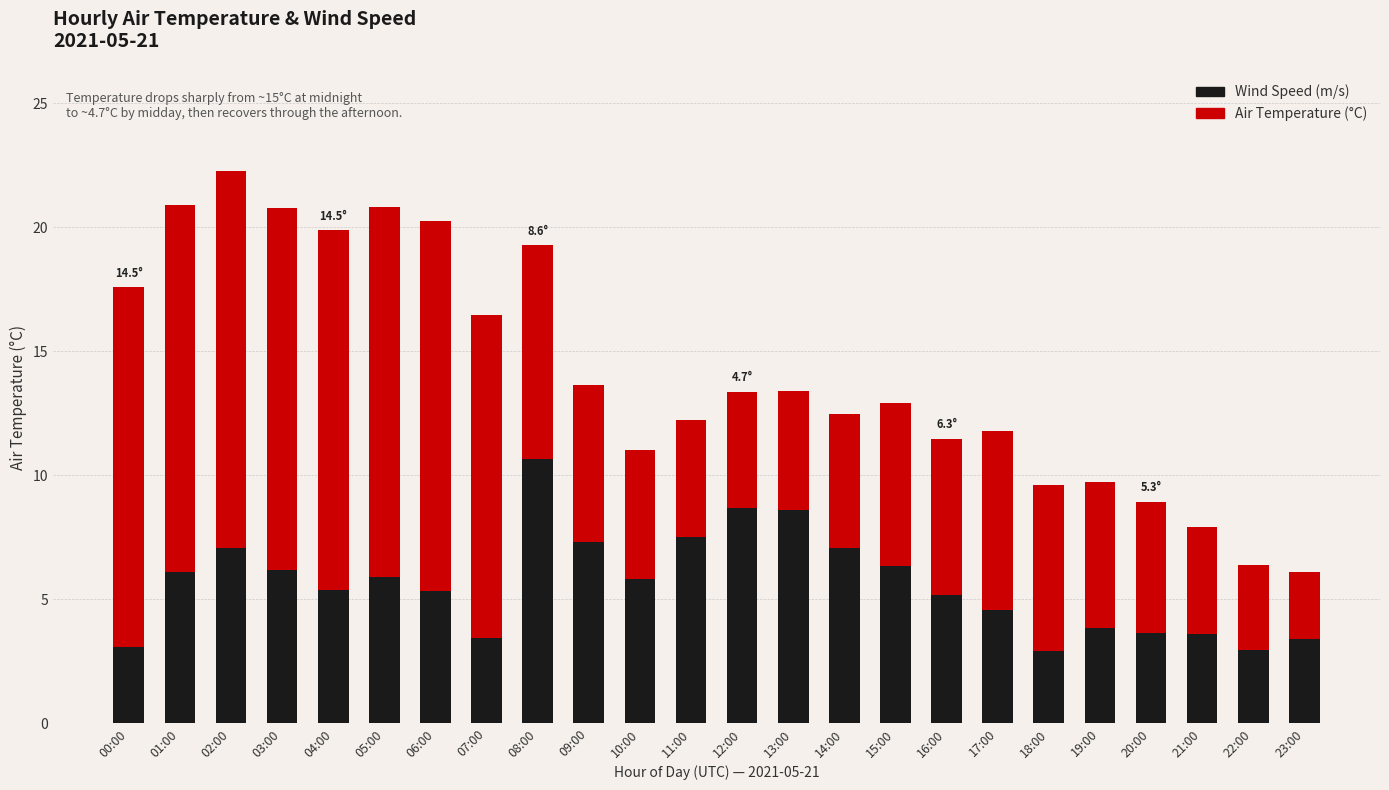

What is the minimum value for Wind Speed (m/s)?

2.9